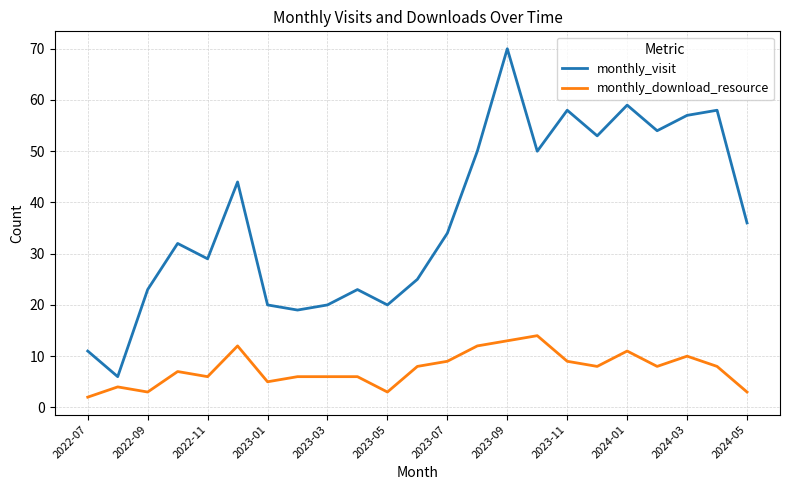

True or false: monthly_download_resource and monthly_visit cross at least once.

False